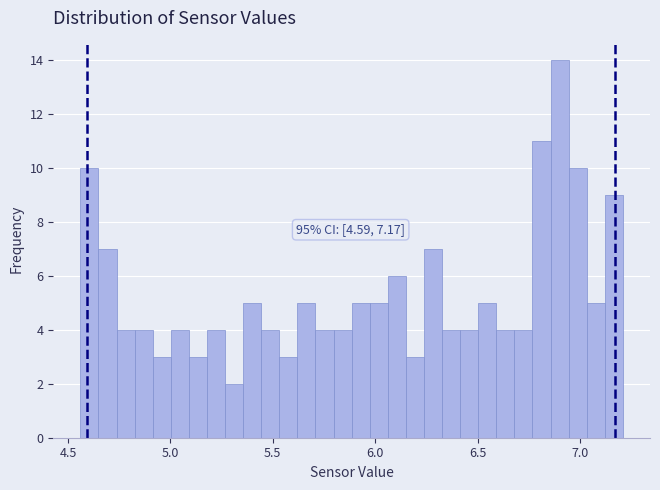

Read against the x-axis, roughly where is the centre of the tallest bar?

6.90